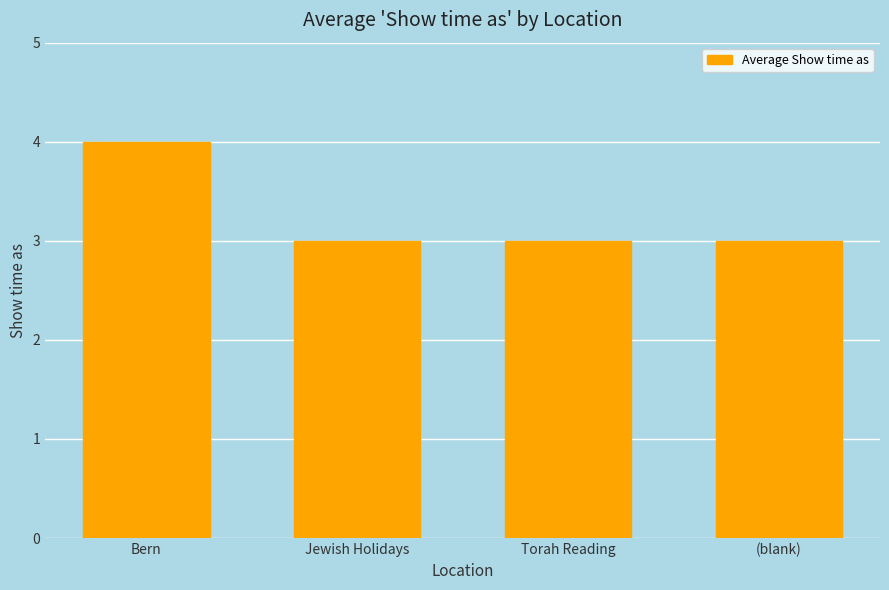

What is the maximum value shown in the chart?

4